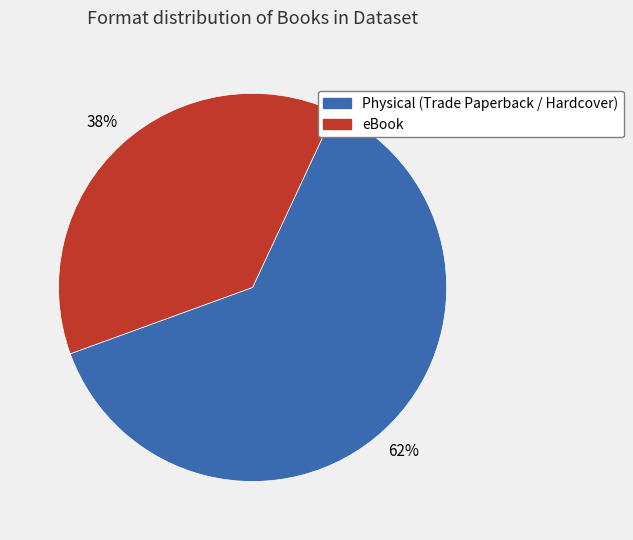

Between Physical (Trade Paperback / Hardcover) and eBook, which is larger?

Physical (Trade Paperback / Hardcover)